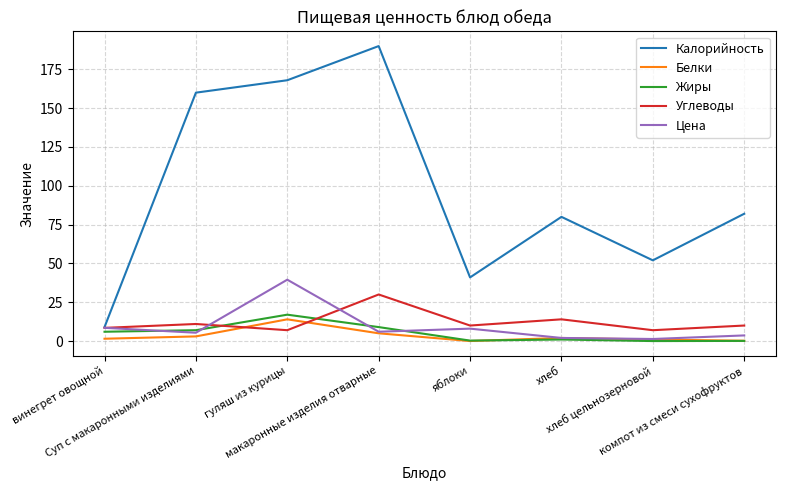

What is the spread (max minus min) of values at хлеб?

79.0